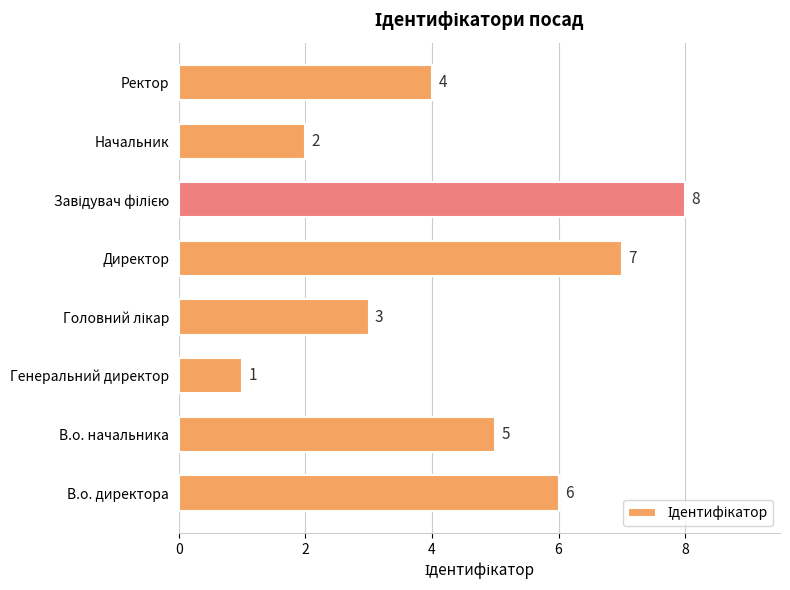

What is the ratio of the value at В.о. начальника to the value at Директор?

0.7